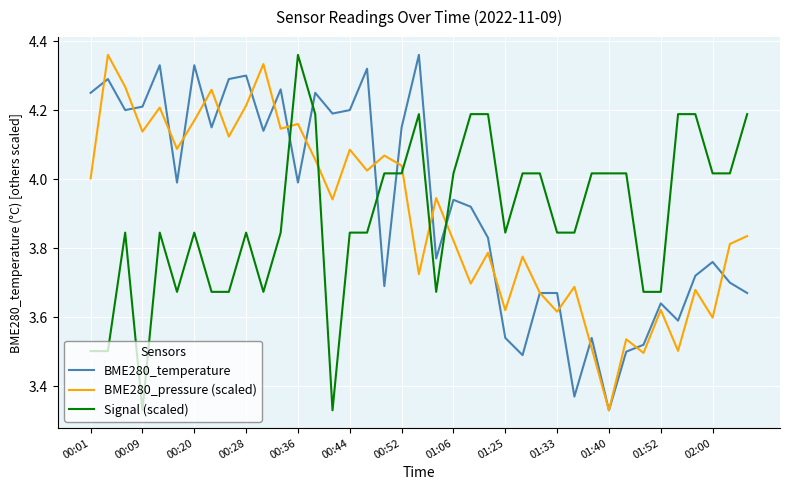

True or false: Signal (scaled) and BME280_pressure (scaled) intersect in this chart.

True